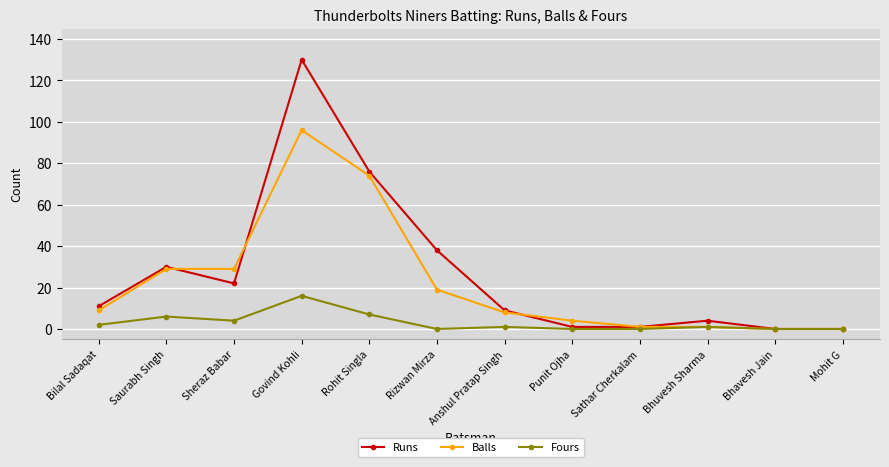

List the series in order of their overall mean, highest first.

Runs, Balls, Fours